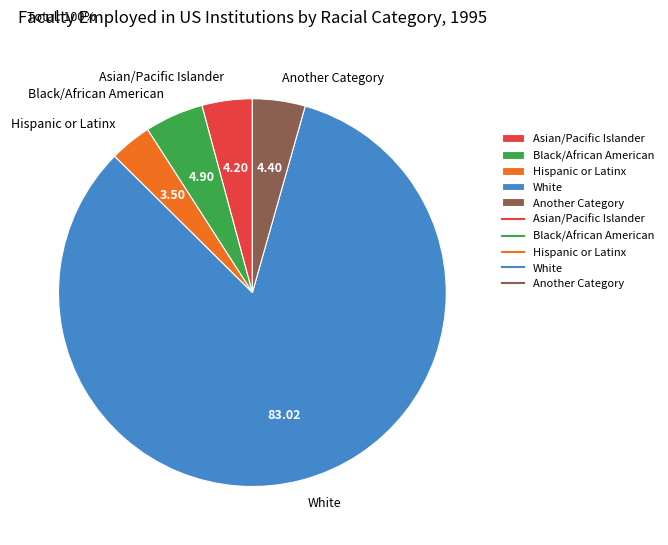

Approximately how many times larger is the value at Hispanic or Latinx compared to Another Category?

0.8